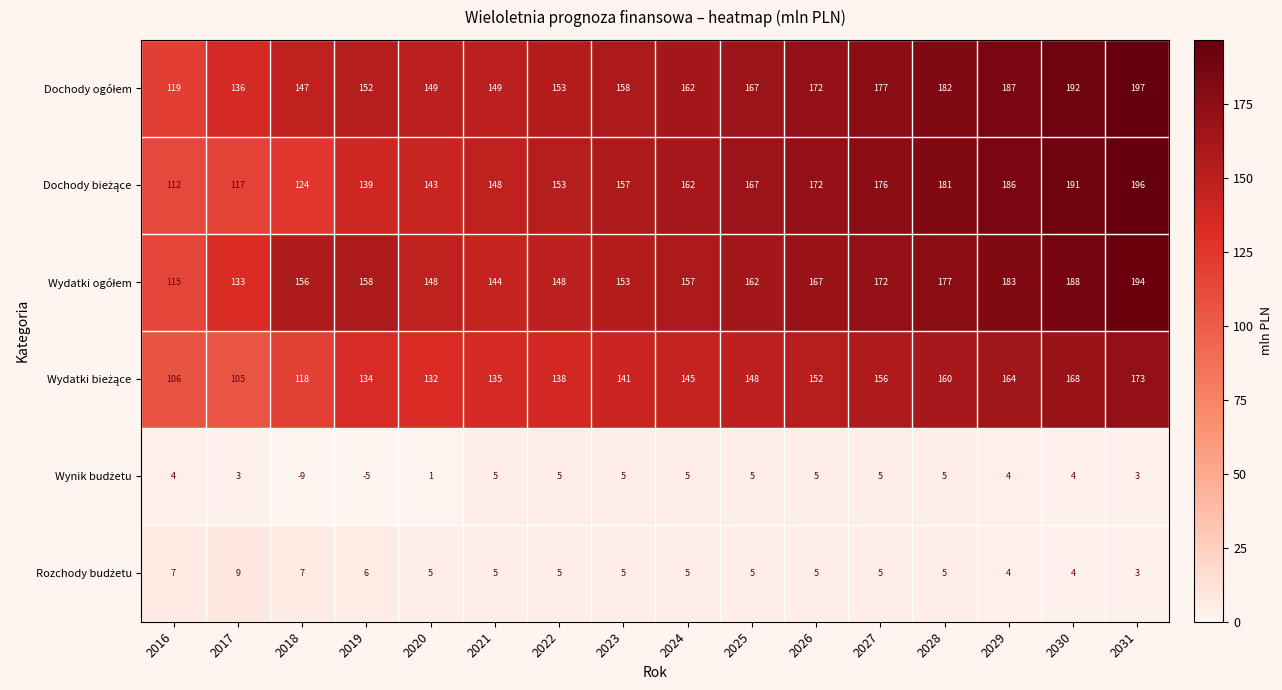

What is the maximum value shown in the chart?

197